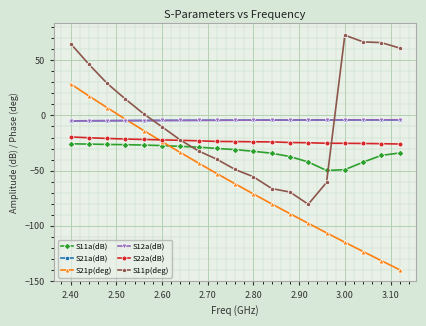

True or false: S11p(deg) and S12a(dB) cross at least once.

True